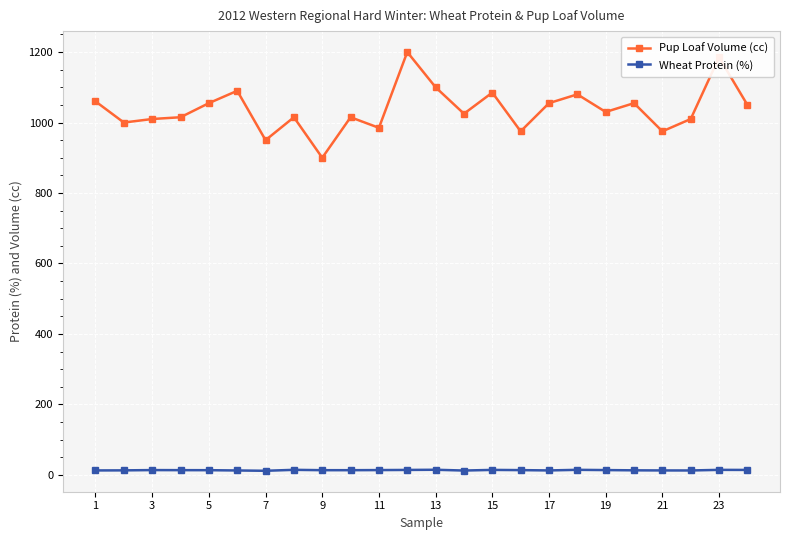

What is the sum of all Pup Loaf Volume (cc) values?

24920.0